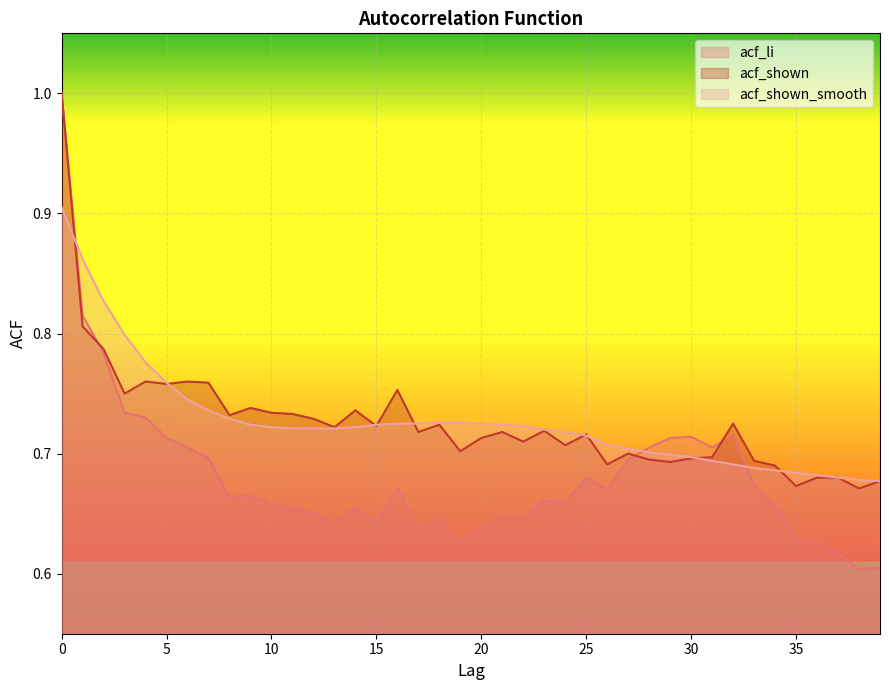

What is the value of the acf_li point at the 17th from the left?

0.7